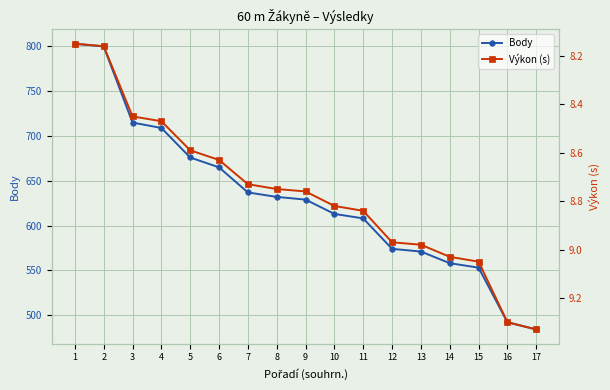

What is the difference between the Body values at 2 and 15?

247